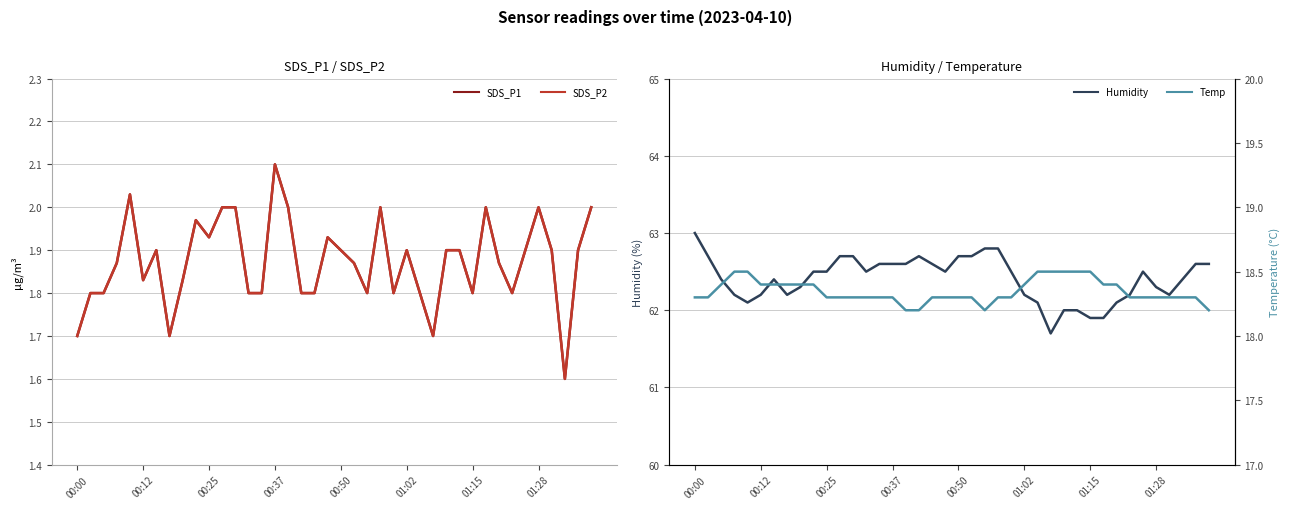

True or false: SDS_P1 and Humidity intersect in this chart.

False